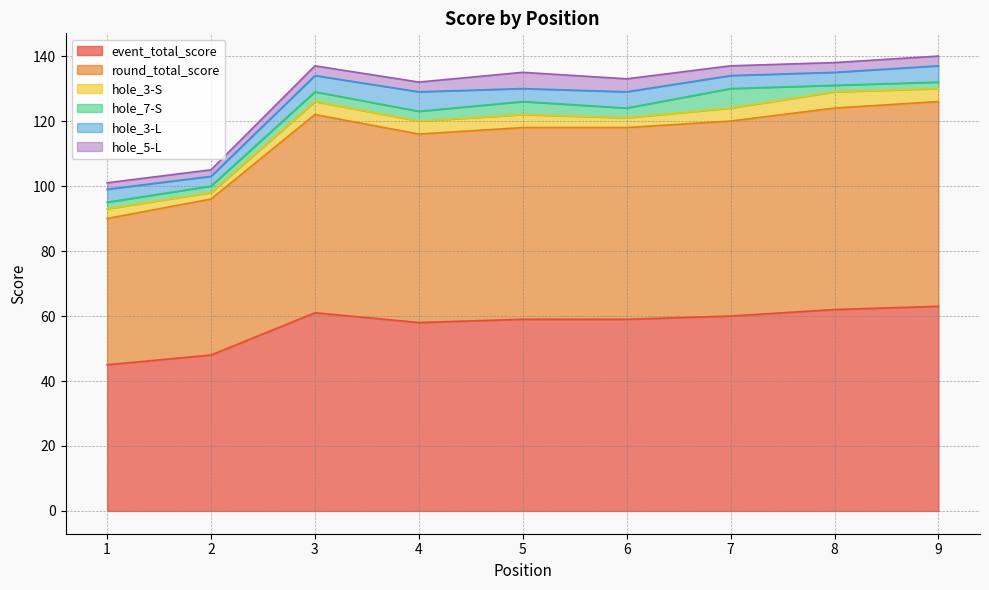

True or false: event_total_score and hole_5-L intersect in this chart.

False